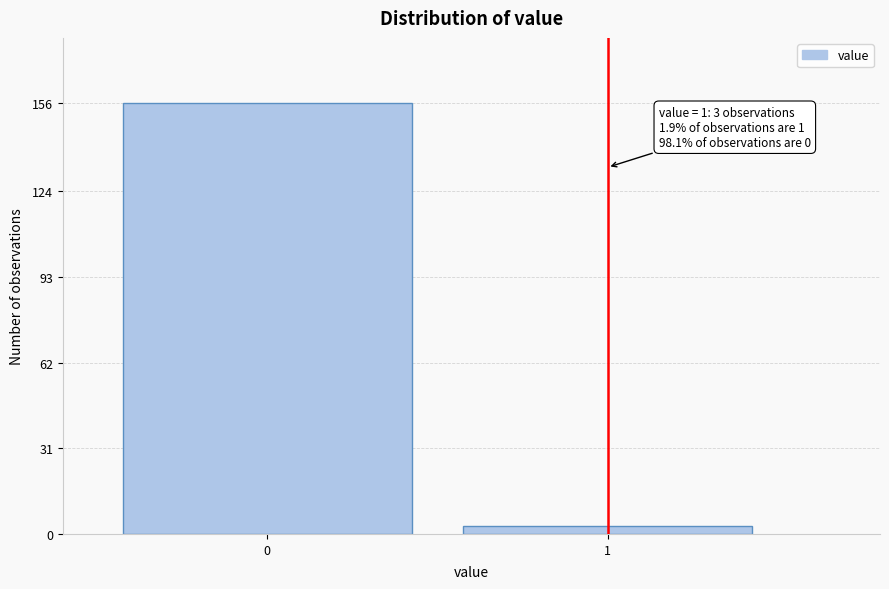

Reading left to right, transcribe all the data shown in this chart.

0=156	1=3